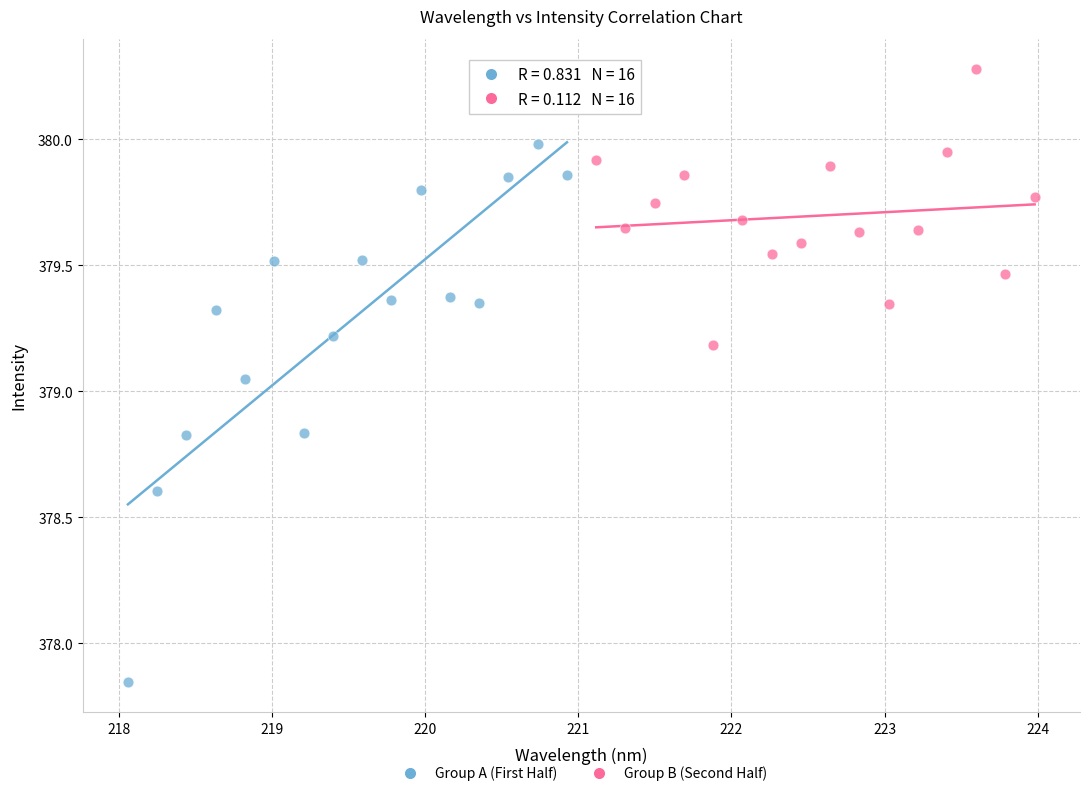

Which series contains the lowest Y value?

Group A (First Half)